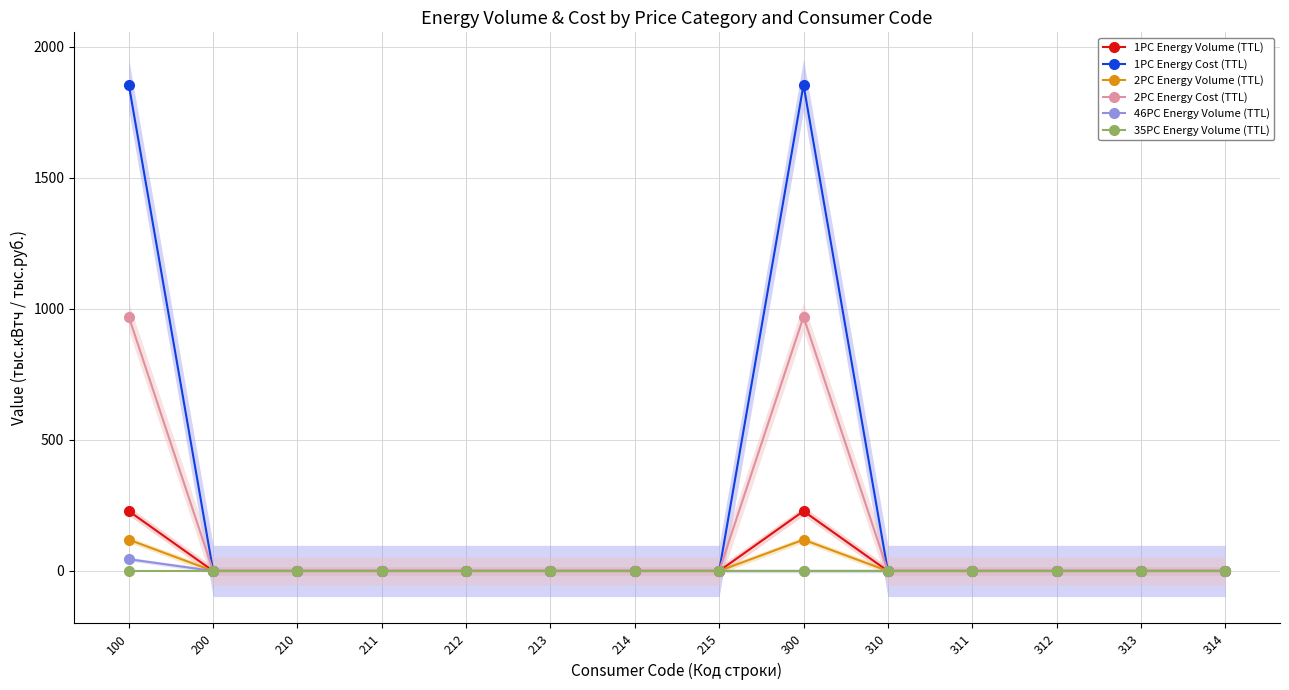

Between 214 and 215, which series saw the biggest shift?

1PC Energy Volume (TTL)